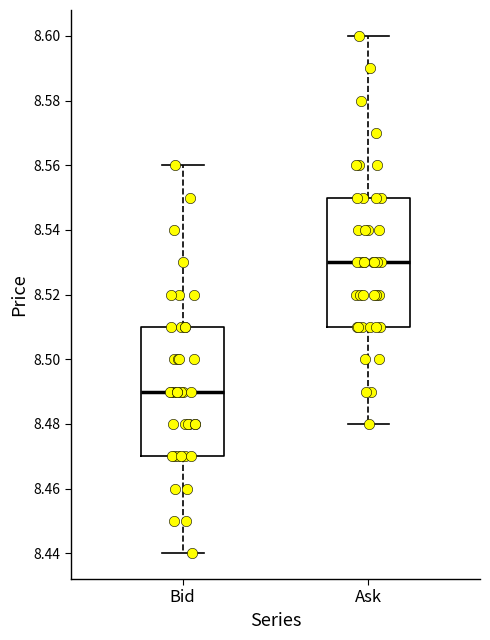

Where is the lower edge of the box for Bid on the y-axis? The values are not printed on the chart, so give them approximately, as read against the axis.

8.47